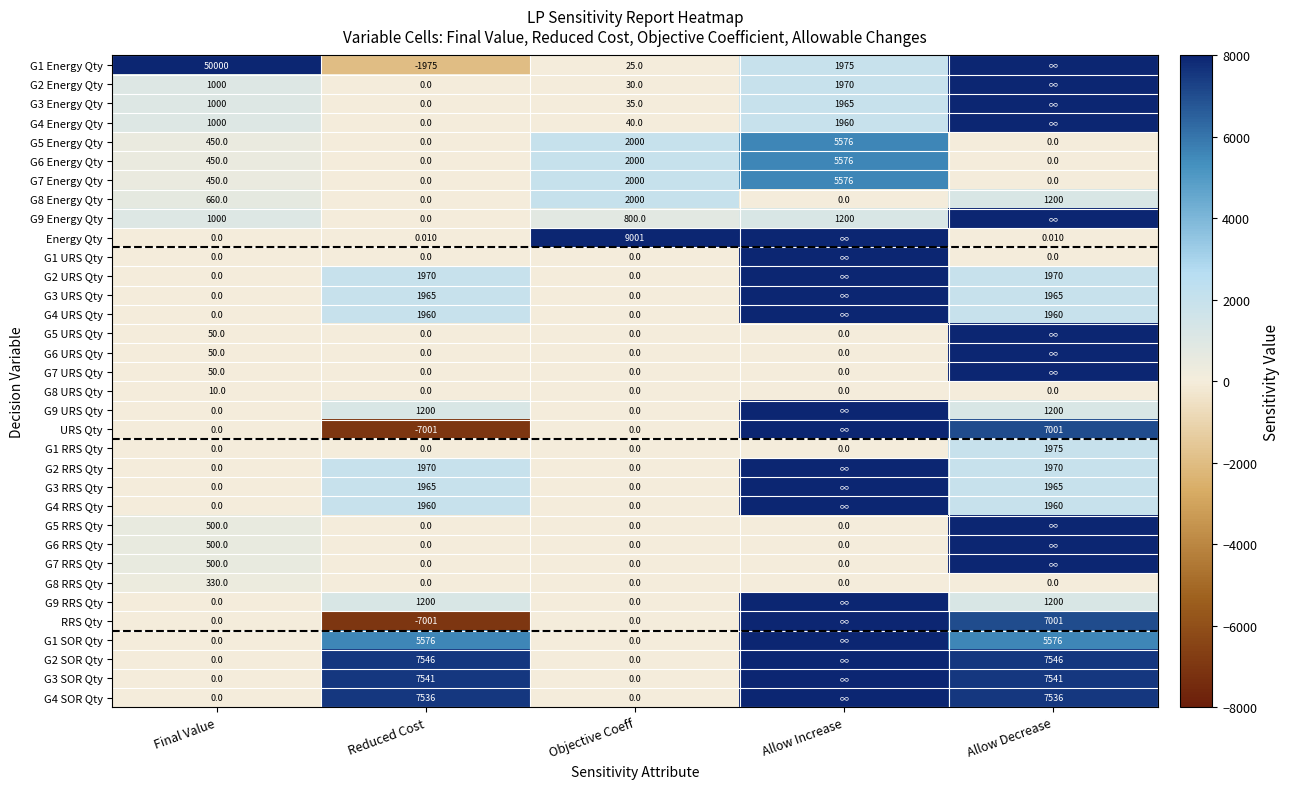

What is the sum of the G8 URS Qty values at Final Value and Allow Decrease?

10.0